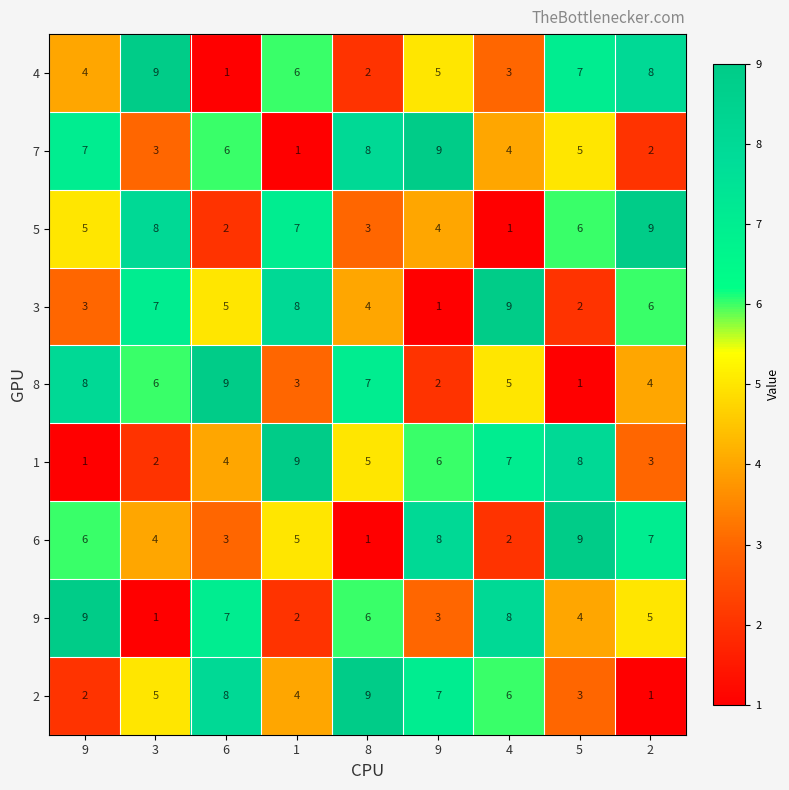

Reading right to left, what are all the values shown in this chart?

4: 2=8	5=7	4=3	9=5	8=2	1=6	6=1	3=9	9=4
7: 2=2	5=5	4=4	9=9	8=8	1=1	6=6	3=3	9=7
5: 2=9	5=6	4=1	9=4	8=3	1=7	6=2	3=8	9=5
3: 2=6	5=2	4=9	9=1	8=4	1=8	6=5	3=7	9=3
8: 2=4	5=1	4=5	9=2	8=7	1=3	6=9	3=6	9=8
1: 2=3	5=8	4=7	9=6	8=5	1=9	6=4	3=2	9=1
6: 2=7	5=9	4=2	9=8	8=1	1=5	6=3	3=4	9=6
9: 2=5	5=4	4=8	9=3	8=6	1=2	6=7	3=1	9=9
2: 2=1	5=3	4=6	9=7	8=9	1=4	6=8	3=5	9=2